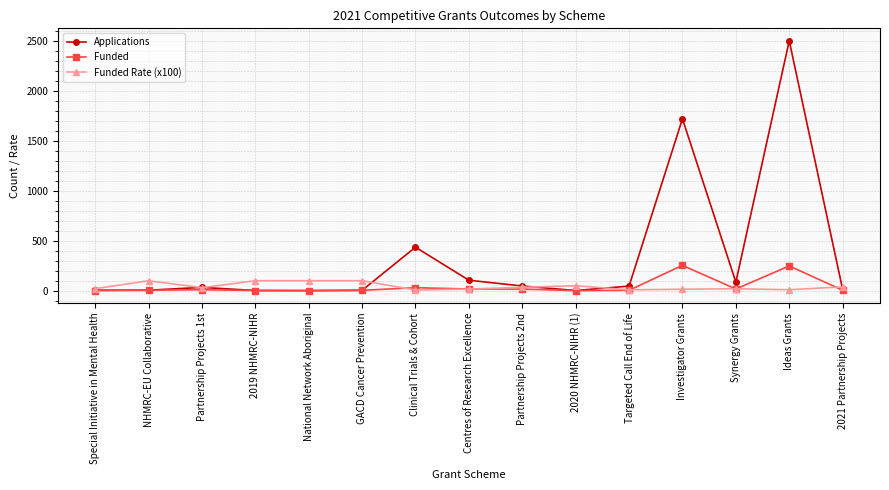

The value of Applications at Ideas Grants is 1367.6. True or false?

False